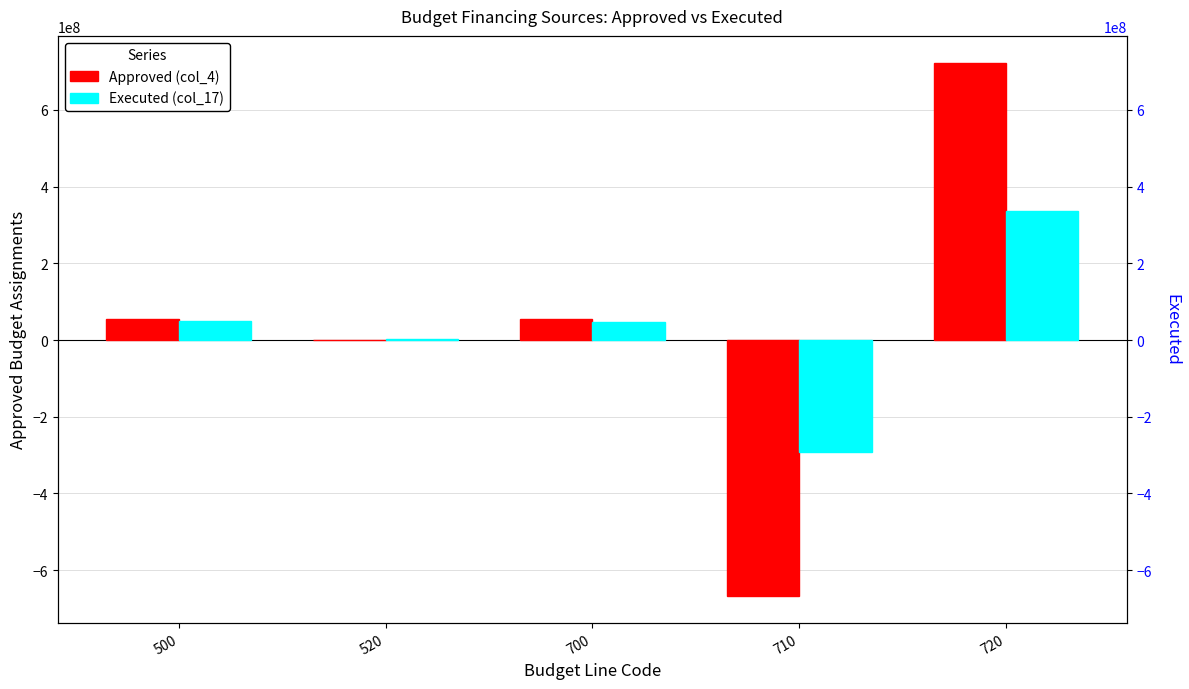

The Executed (col_17) series shows 3500000.0 at 520. True or false?

True